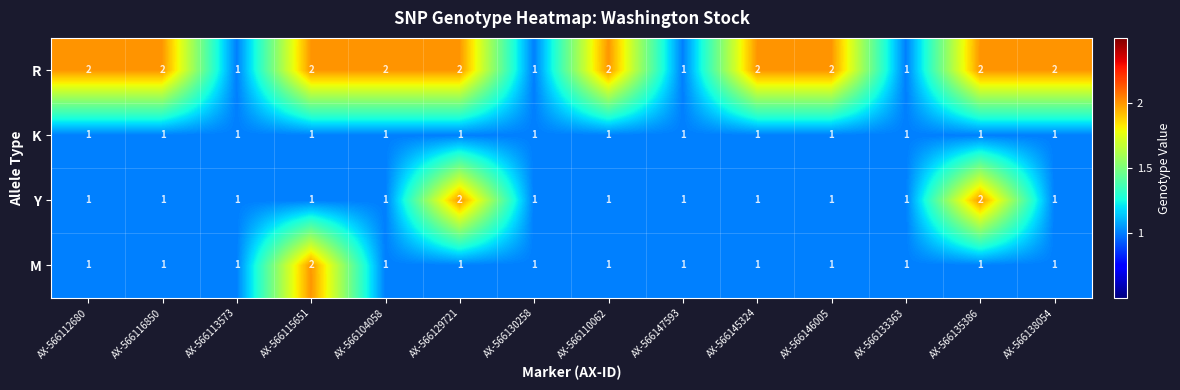

Which series has the largest total across all categories?

R